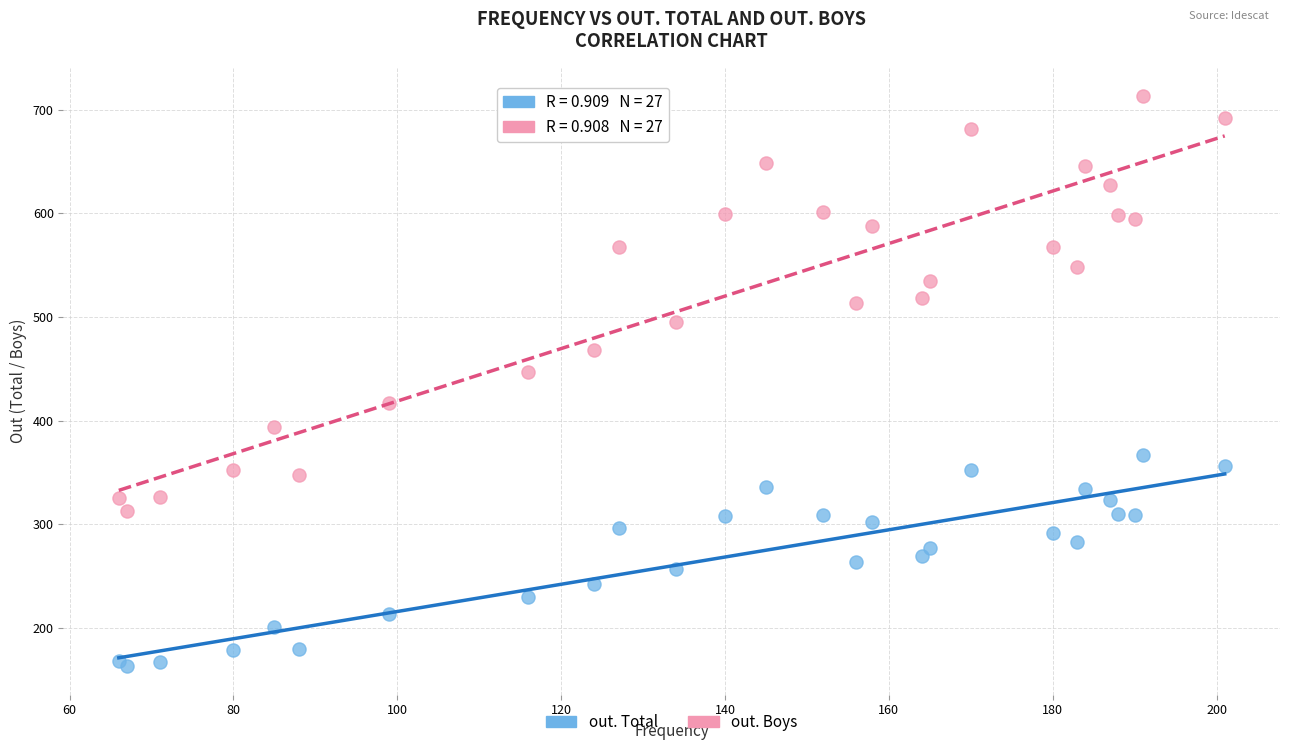

Across all series, what Y value is closest to 438?

447